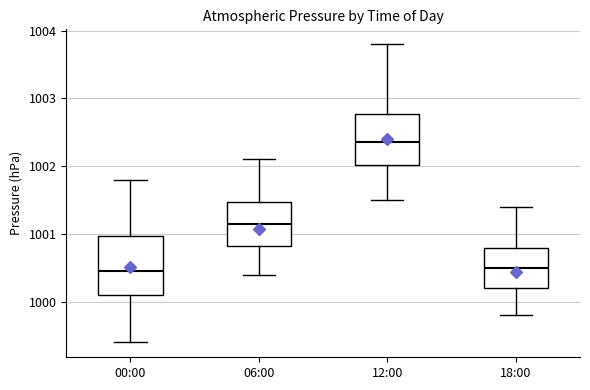

Where is the lower edge of the box for 06:00 on the y-axis? The values are not printed on the chart, so give them approximately, as read against the axis.

1000.8